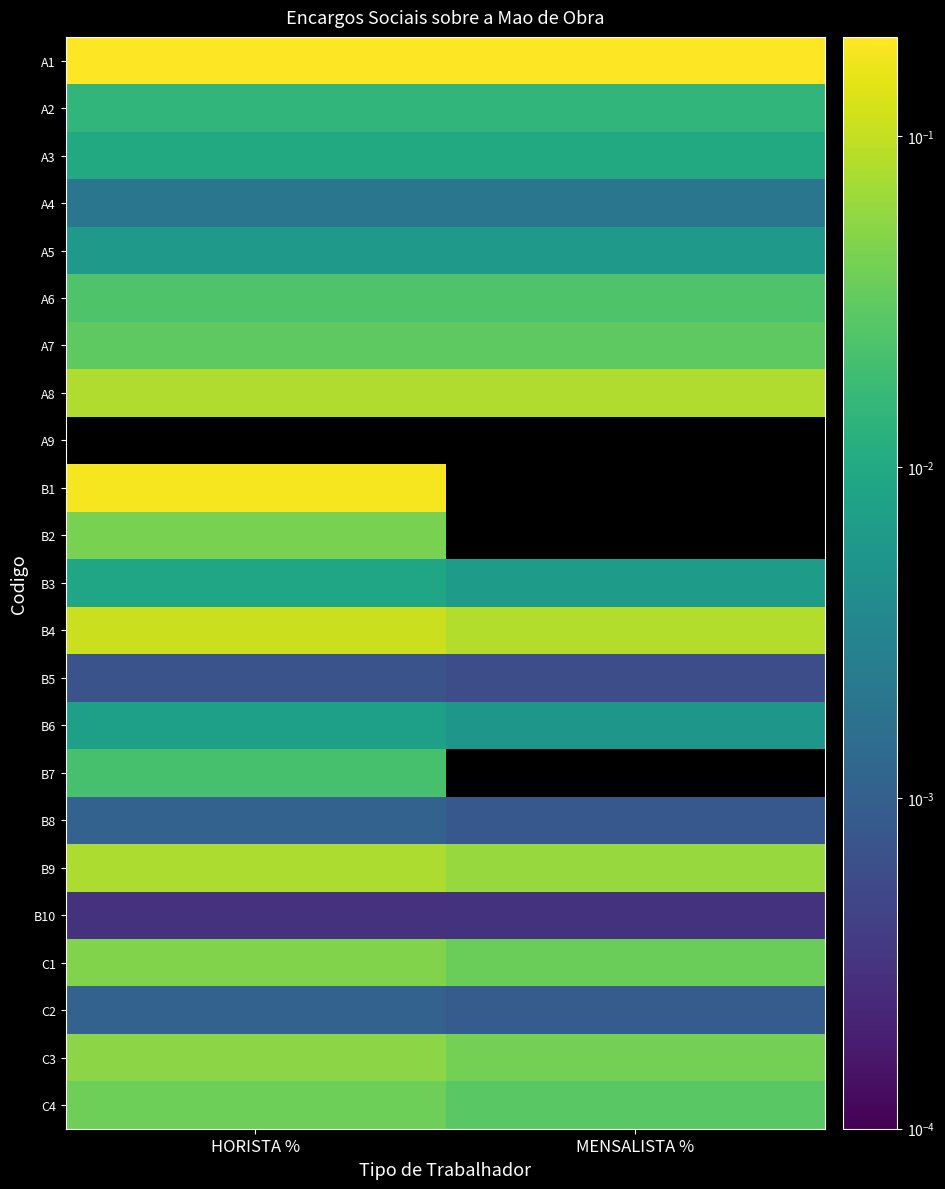

Reading left to right, transcribe all the data shown in this chart.

A1: HORISTA %=0.2	MENSALISTA %=0.2
A2: HORISTA %=0.0	MENSALISTA %=0.0
A3: HORISTA %=0.0	MENSALISTA %=0.0
A4: HORISTA %=0.0	MENSALISTA %=0.0
A5: HORISTA %=0.0	MENSALISTA %=0.0
A6: HORISTA %=0.0	MENSALISTA %=0.0
A7: HORISTA %=0.0	MENSALISTA %=0.0
A8: HORISTA %=0.1	MENSALISTA %=0.1
A9: HORISTA %=0.0	MENSALISTA %=0.0
B1: HORISTA %=0.2	MENSALISTA %=0.0
B2: HORISTA %=0.0	MENSALISTA %=0.0
B3: HORISTA %=0.0	MENSALISTA %=0.0
B4: HORISTA %=0.1	MENSALISTA %=0.1
B5: HORISTA %=0.0	MENSALISTA %=0.0
B6: HORISTA %=0.0	MENSALISTA %=0.0
B7: HORISTA %=0.0	MENSALISTA %=0.0
B8: HORISTA %=0.0	MENSALISTA %=0.0
B9: HORISTA %=0.1	MENSALISTA %=0.1
B10: HORISTA %=0.0	MENSALISTA %=0.0
C1: HORISTA %=0.0	MENSALISTA %=0.0
C2: HORISTA %=0.0	MENSALISTA %=0.0
C3: HORISTA %=0.1	MENSALISTA %=0.0
C4: HORISTA %=0.0	MENSALISTA %=0.0